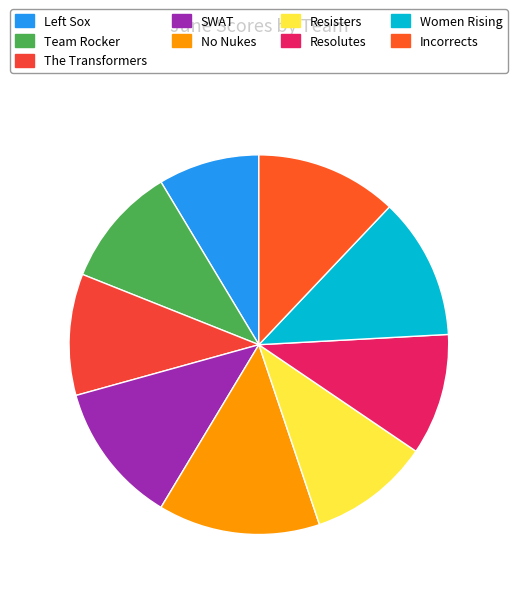

How many segments does this pie chart have?

9